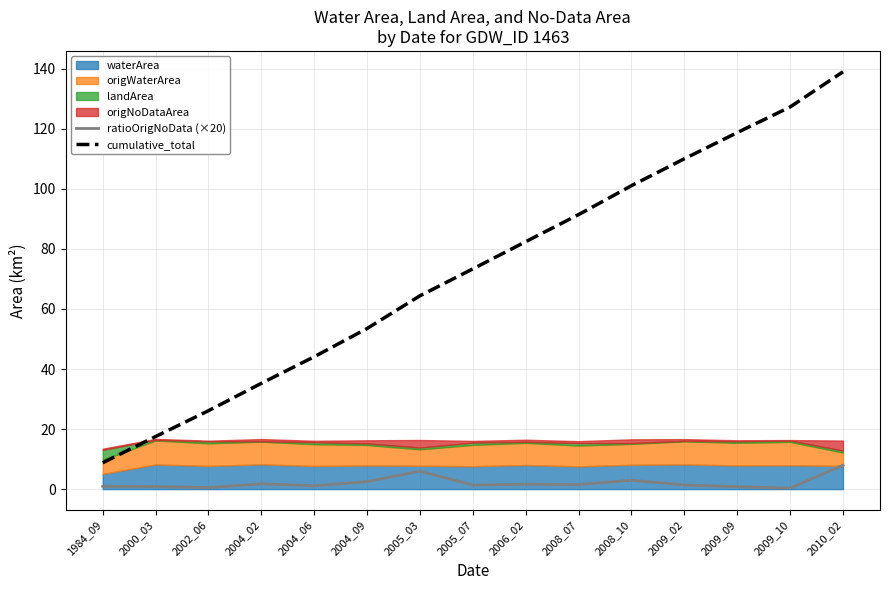

Where does the ratioOrigNoData (×20) series first go above 1?

2004_02